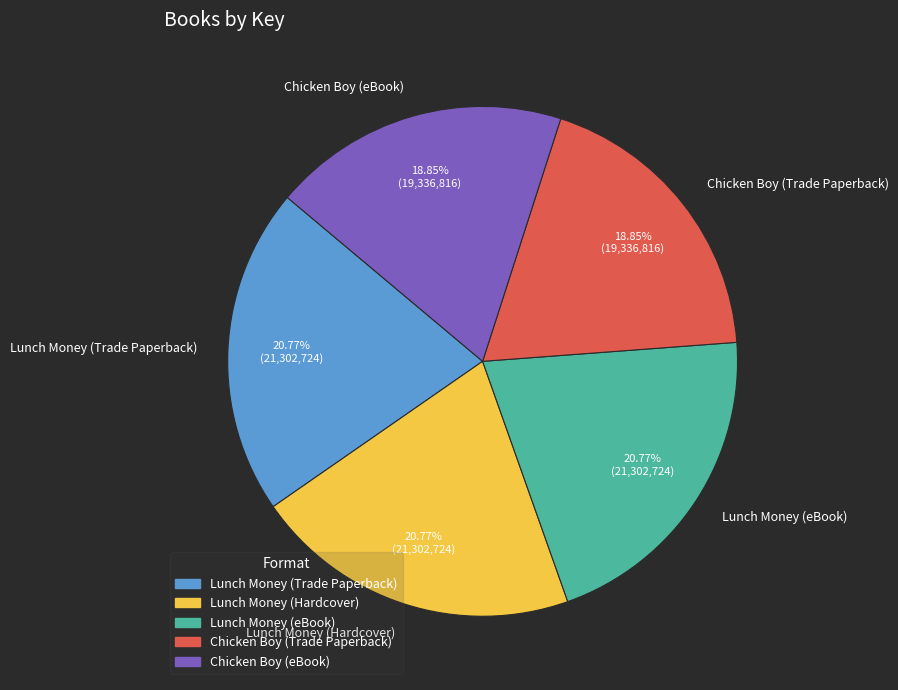

Approximately how many times larger is the value at Lunch Money (Hardcover) compared to Chicken Boy (Trade Paperback)?

1.1